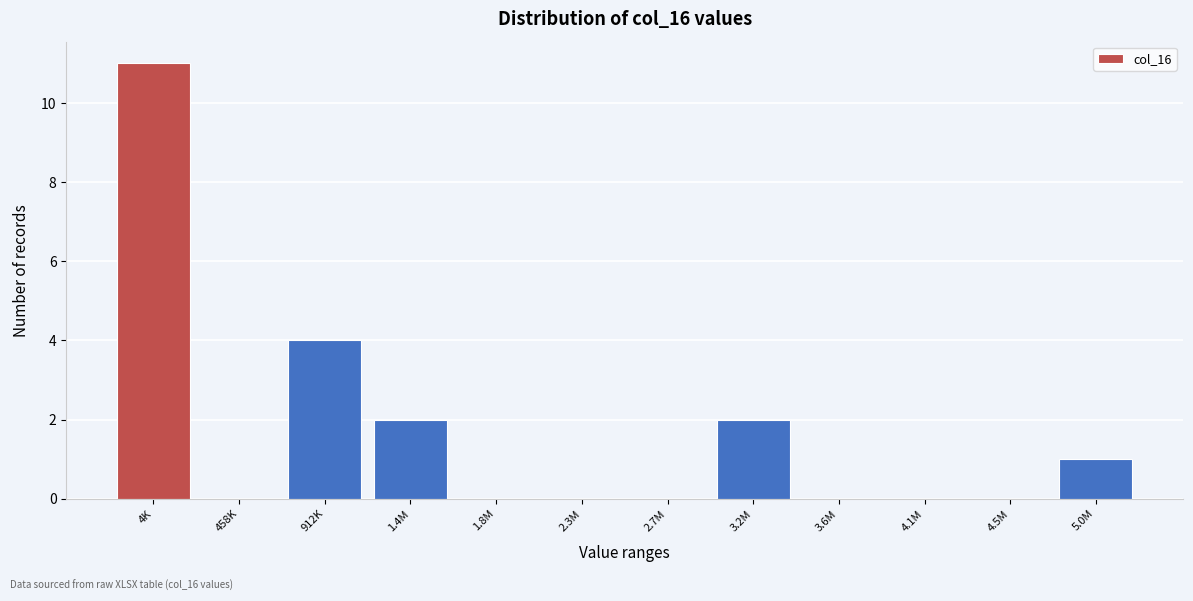

Reading right to left, extract all data points from this chart.

5.0M=1	4.5M=0	4.1M=0	3.6M=0	3.2M=2	2.7M=0	2.3M=0	1.8M=0	1.4M=2	912K=4	458K=0	4K=11